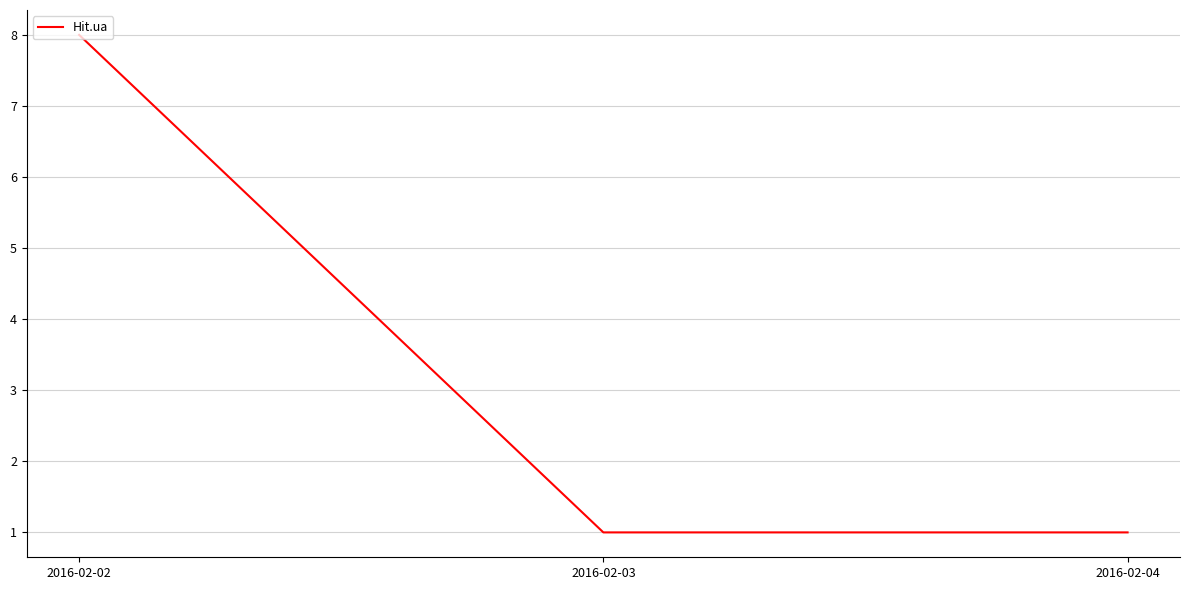

Count the number of categories in the chart.

3